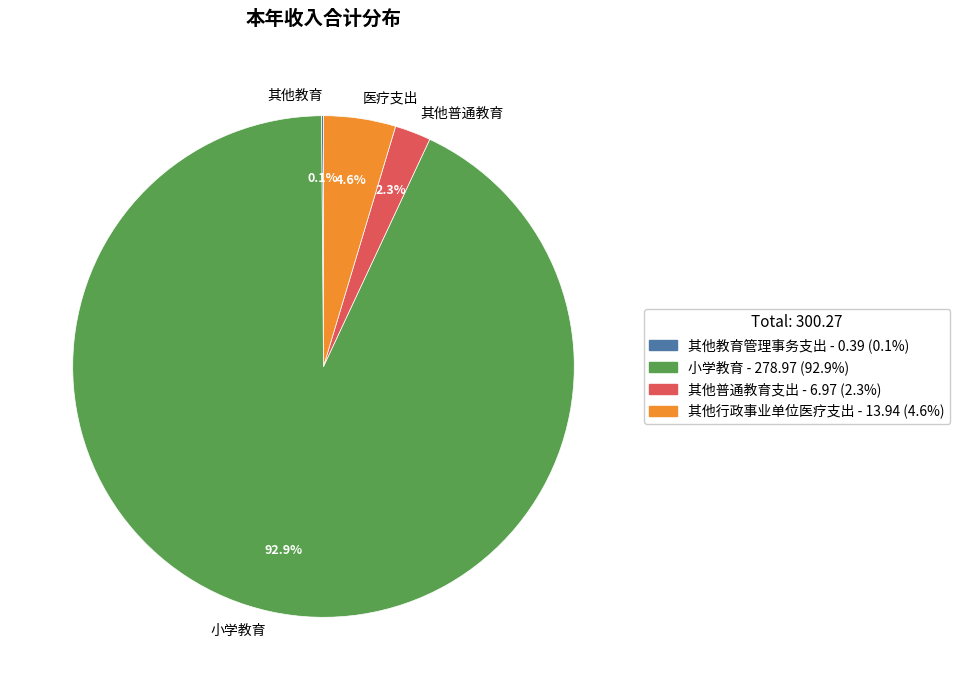

Do 医疗支出 and 其他普通教育 together represent more than half of the pie?

No